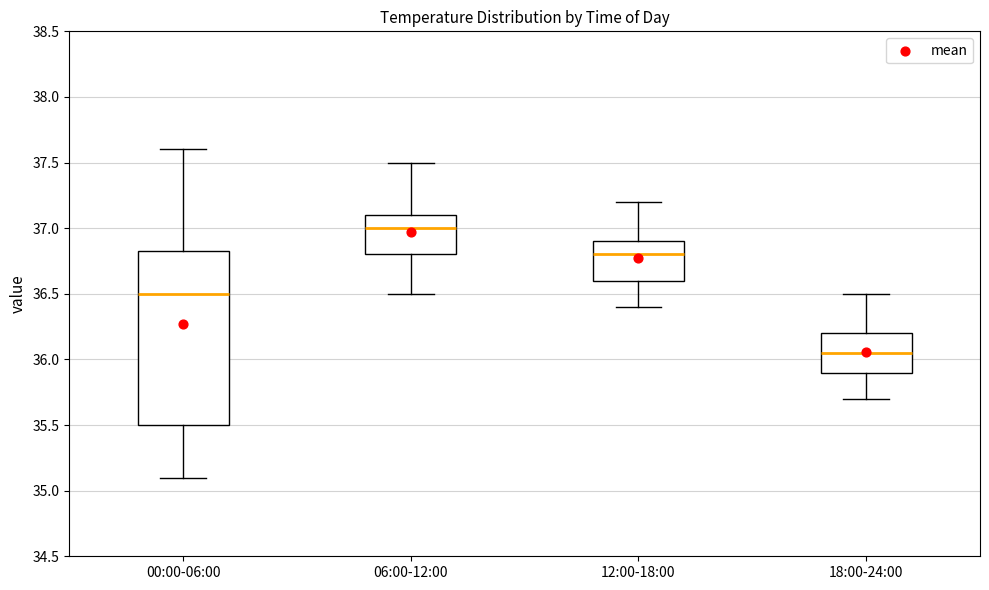

Reading left to right, read every box against the y-axis: the position of its median line, the range the box covers, and the ends of its whiskers. The values are not printed on the chart, so give them approximately, as read against the axis.

00:00-06:00: median 36.50, box 35.50 to 36.85, whiskers 35.10 to 37.60
06:00-12:00: median 37.00, box 36.80 to 37.10, whiskers 36.50 to 37.50
12:00-18:00: median 36.80, box 36.60 to 36.90, whiskers 36.40 to 37.20
18:00-24:00: median 36.05, box 35.90 to 36.20, whiskers 35.70 to 36.50